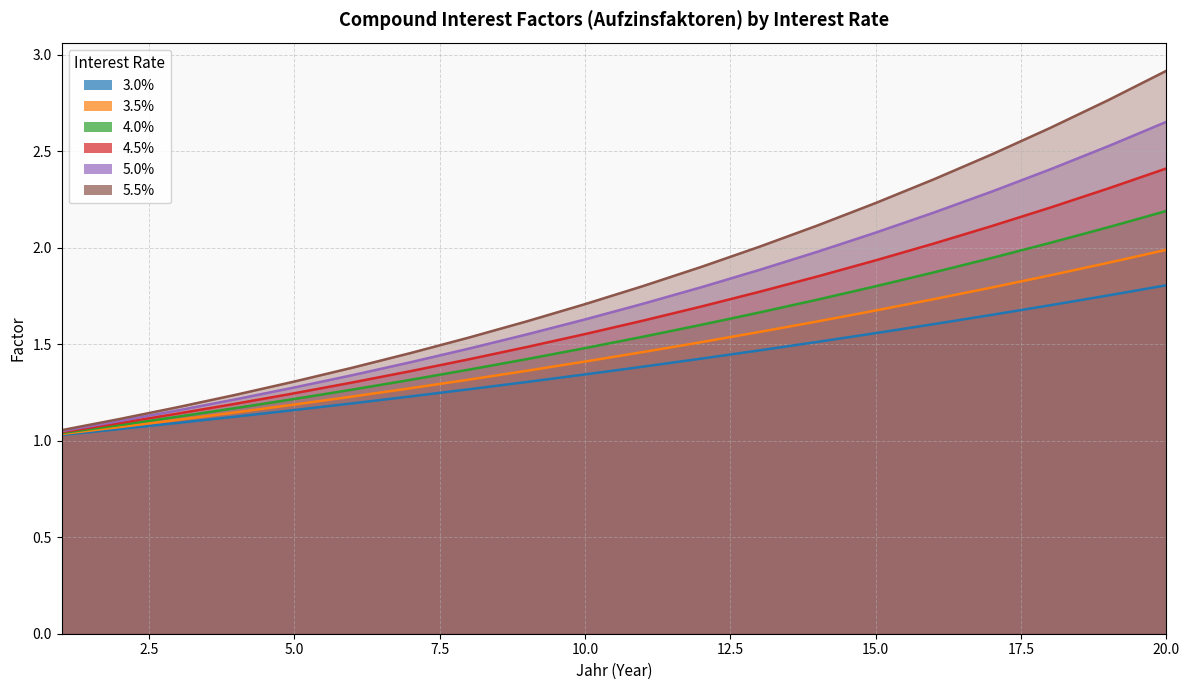

What is the difference between the maximum and minimum values in the 4.0% series?

1.2